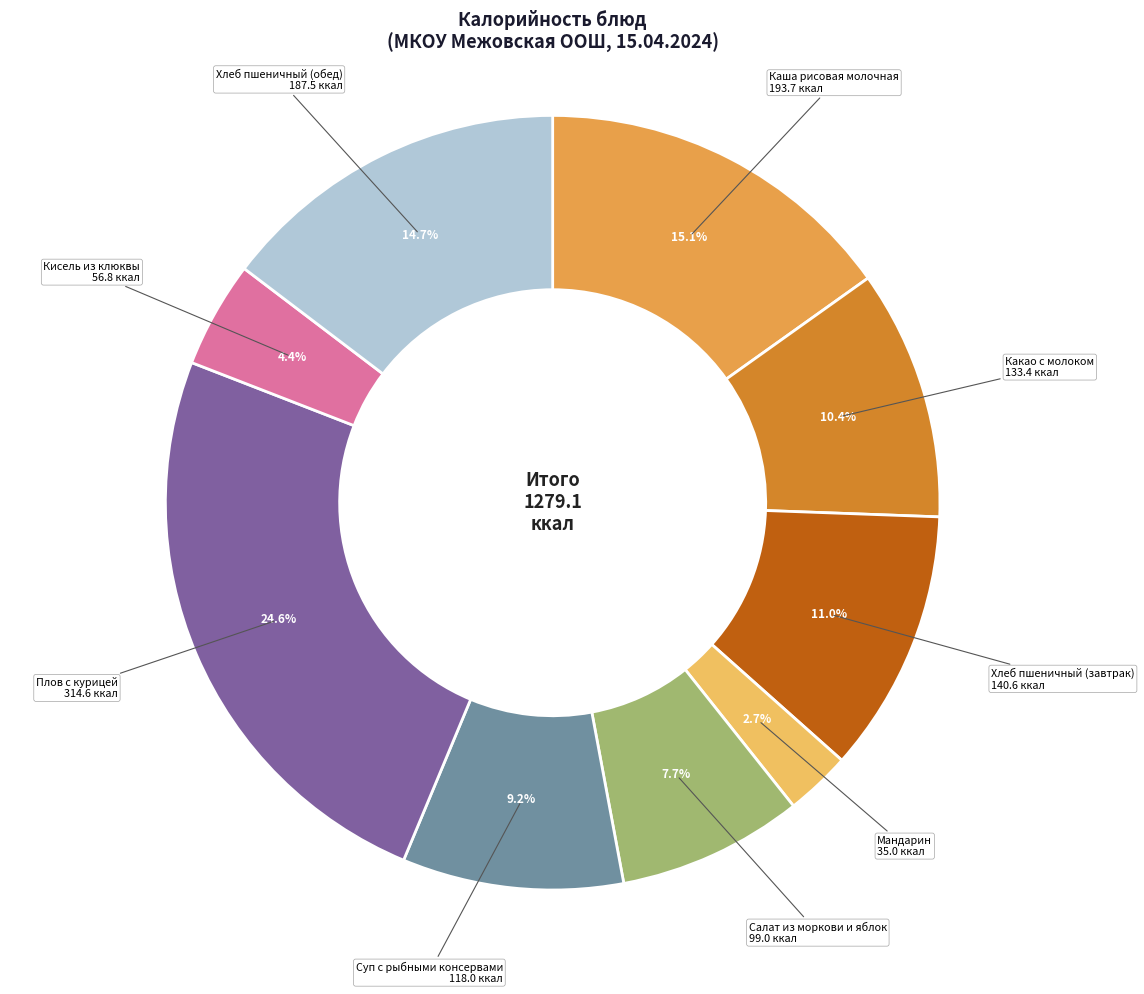

Rank the categories by value from lowest to highest.

Мандарин, Кисель из клюквы, Салат из моркови и яблок, Суп с рыбными консервами, Какао с молоком, Хлеб пшеничный (завтрак), Хлеб пшеничный (обед), Каша рисовая молочная, Плов с курицей